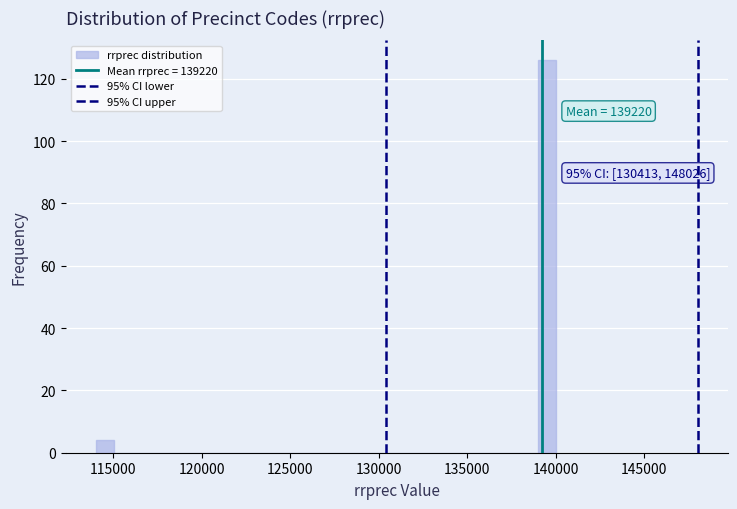

Read against the x-axis, roughly where is the centre of the tallest bar?

139500